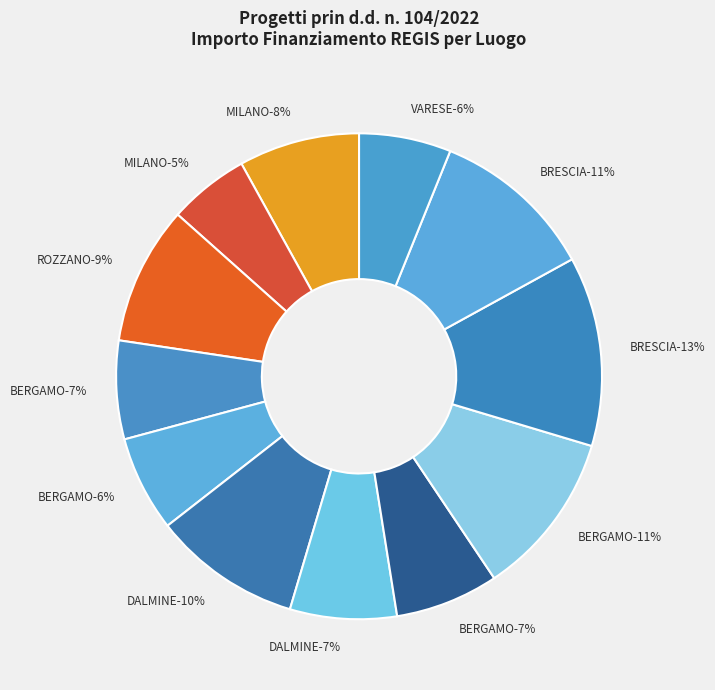

To the nearest percent, what portion does BERGAMO (F53D23003100006) represent?

11%